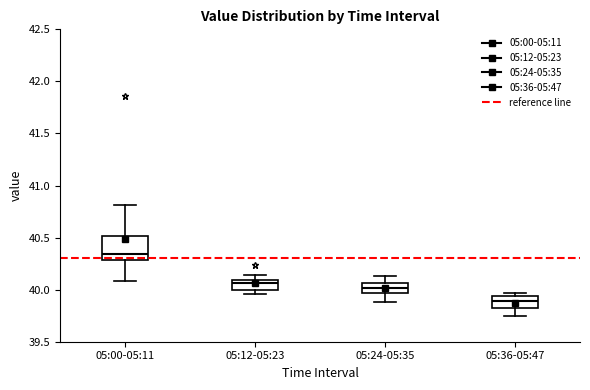

Reading left to right, read every box against the y-axis: the position of its median line, the range the box covers, and the ends of its whiskers. The values are not printed on the chart, so give them approximately, as read against the axis.

05:00-05:11: median 40.35, box 40.30 to 40.50, whiskers 40.10 to 40.80
05:12-05:23: median 40.05, box 40.00 to 40.10, whiskers 39.95 to 40.15
05:24-05:35: median 40.00, box 39.95 to 40.05, whiskers 39.90 to 40.15
05:36-05:47: median 39.90, box 39.80 to 39.95, whiskers 39.75 to 39.95 (just above the box's upper edge)